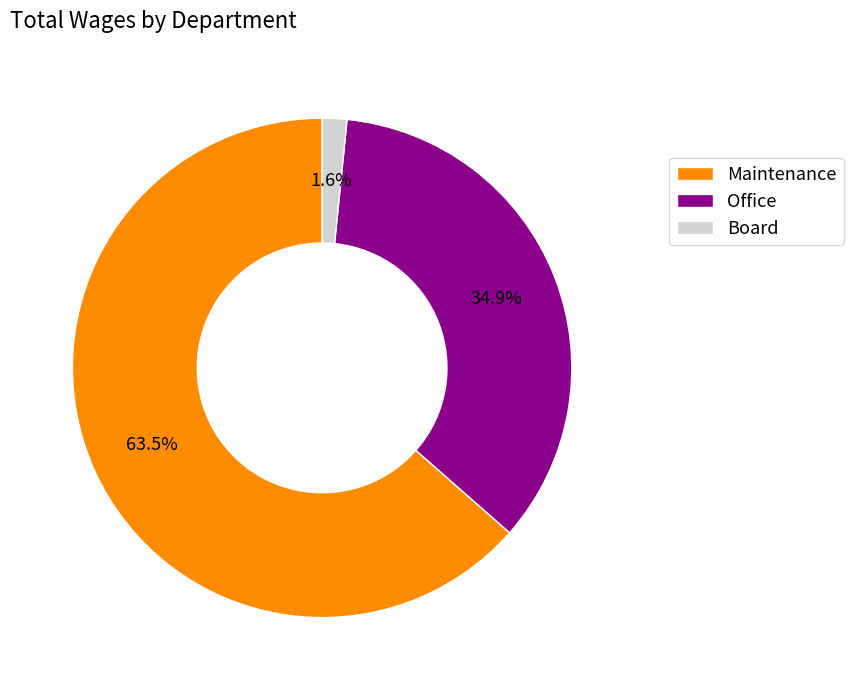

Which has a higher value, Maintenance or Board?

Maintenance